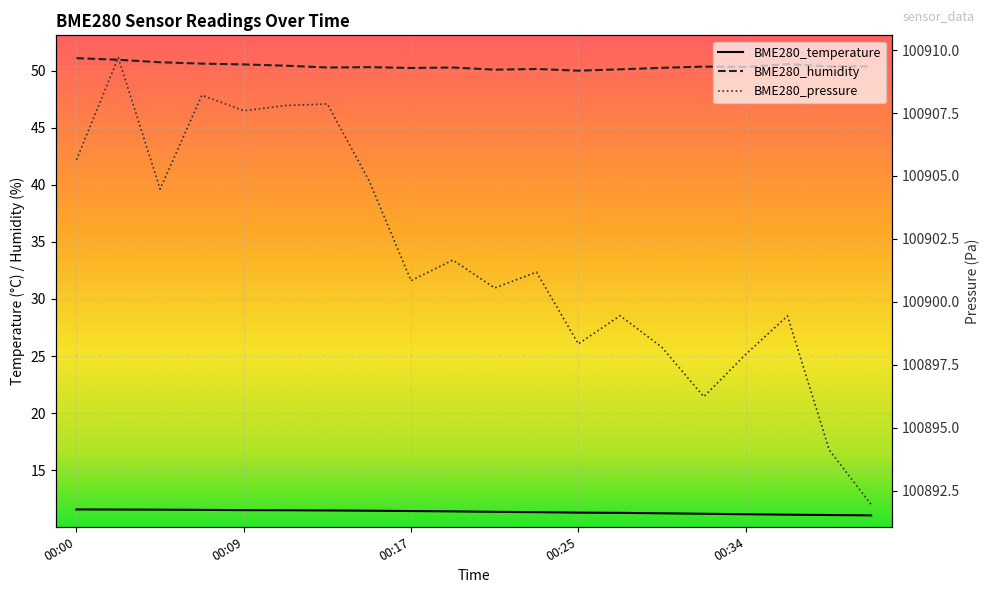

Which category has the highest value across all series?

00:02